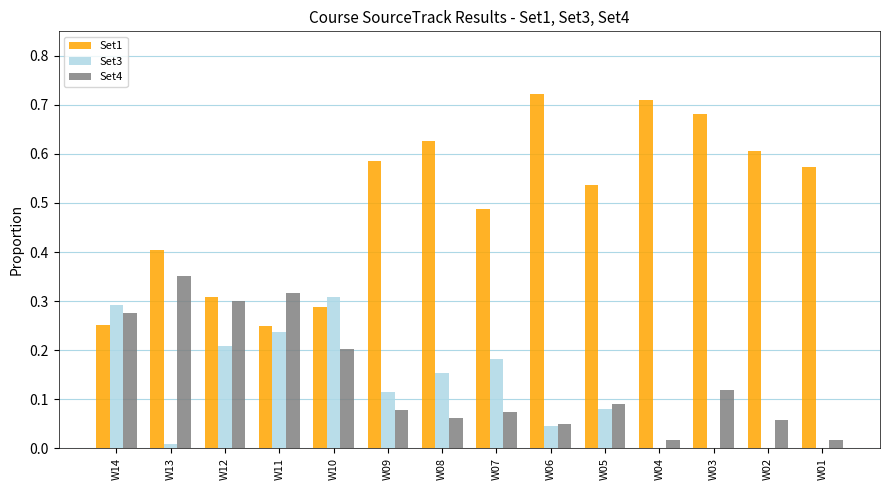

What is the total value across all series at W08?

0.8